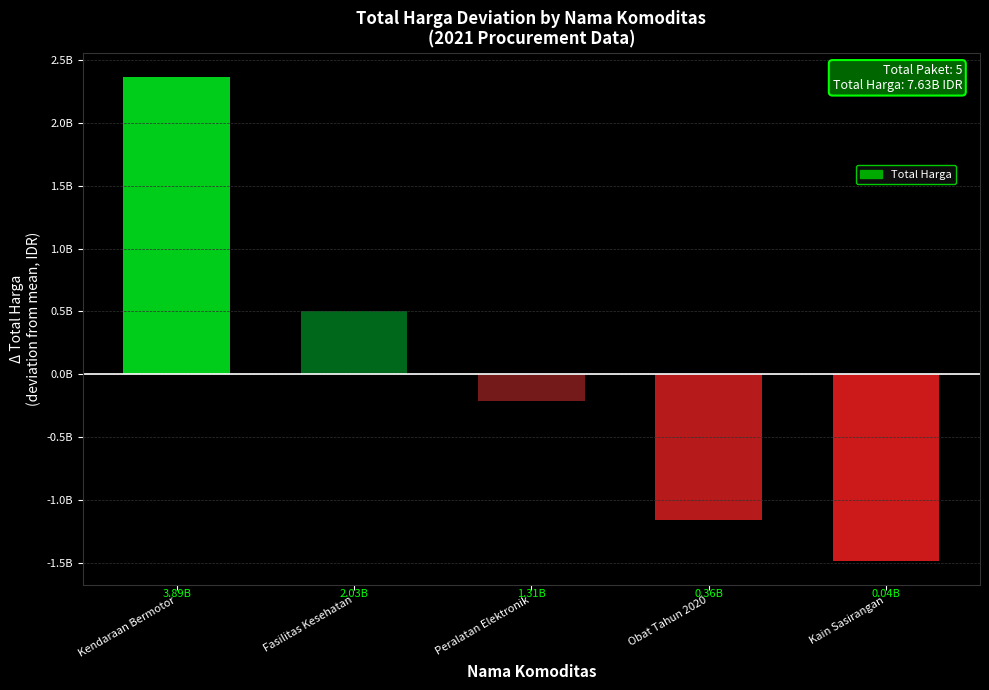

List the labels in order of value, largest first.

Kendaraan Bermotor, Fasilitas Kesehatan, Peralatan Elektronik, Obat Tahun 2020, Kain Sasirangan